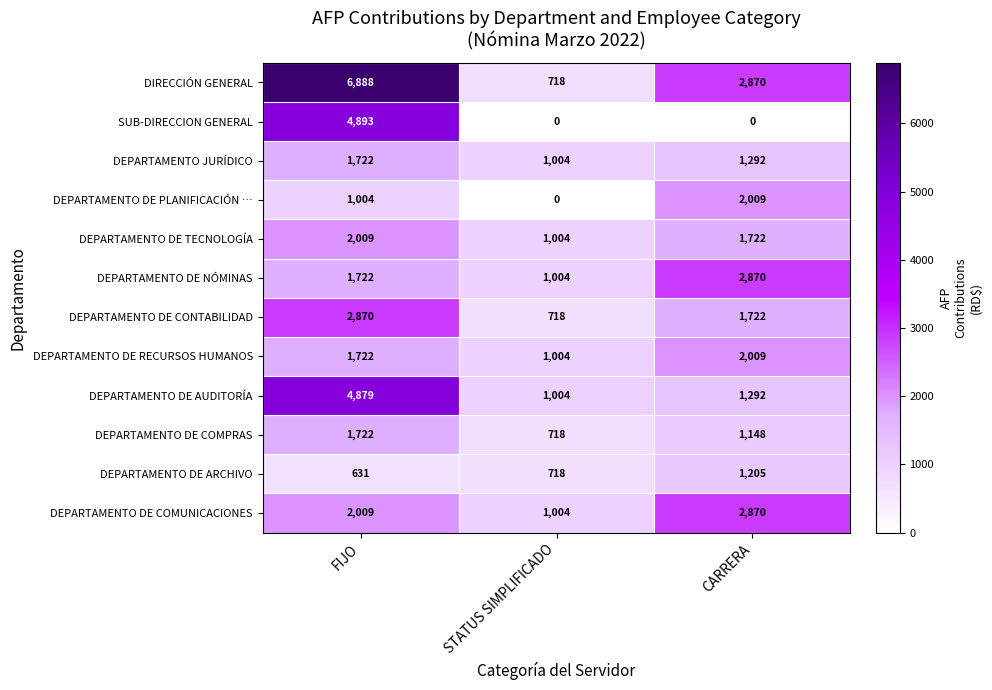

Which series has the largest total across all categories?

DIRECCIÓN GENERAL